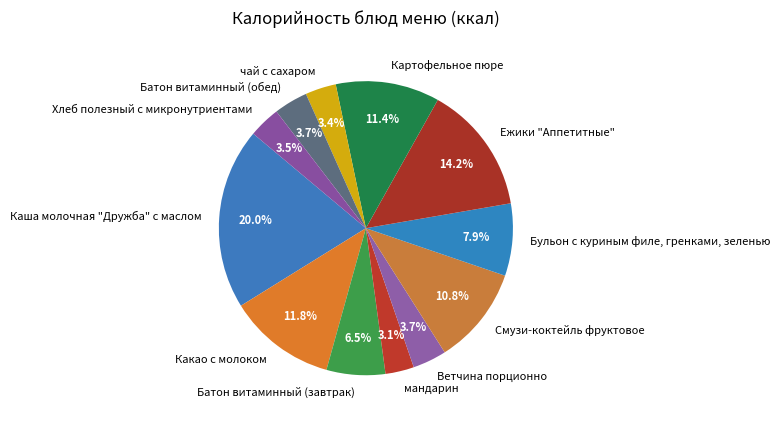

Which category has the biggest portion of the pie?

Каша молочная "Дружба" с маслом